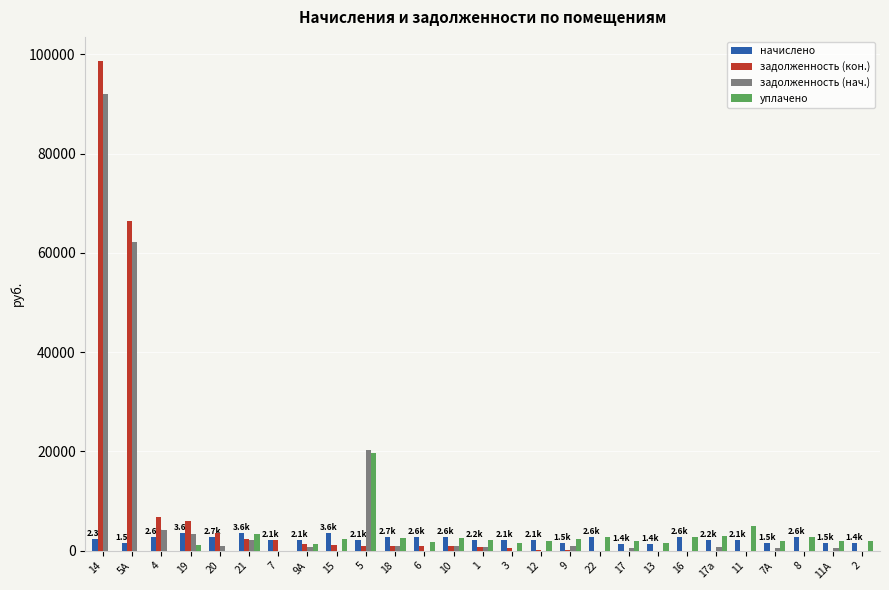

The value of задолженность (кон.) at 14 is 98573.2. True or false?

True